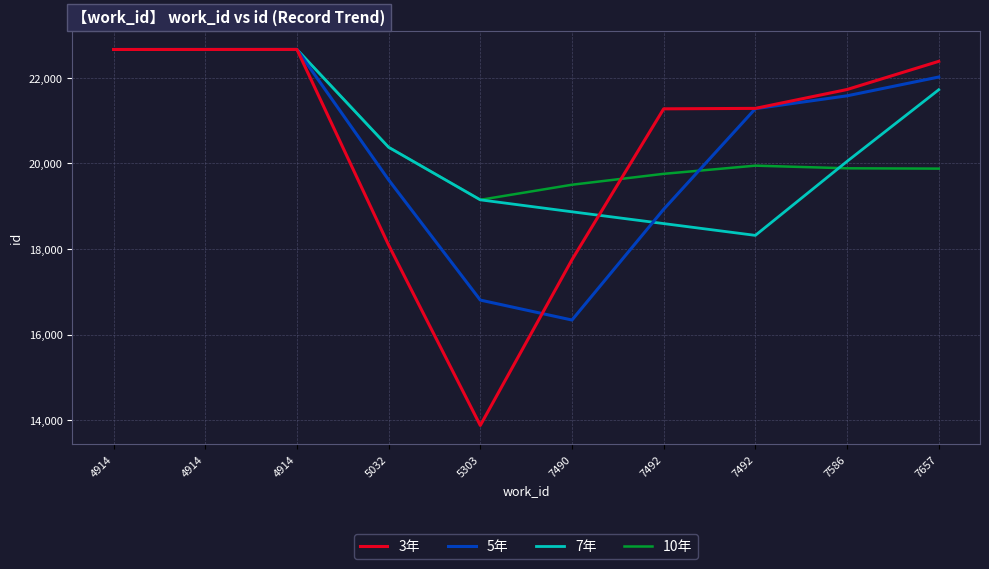

What is the highest value of the 10年 series?

22661.0